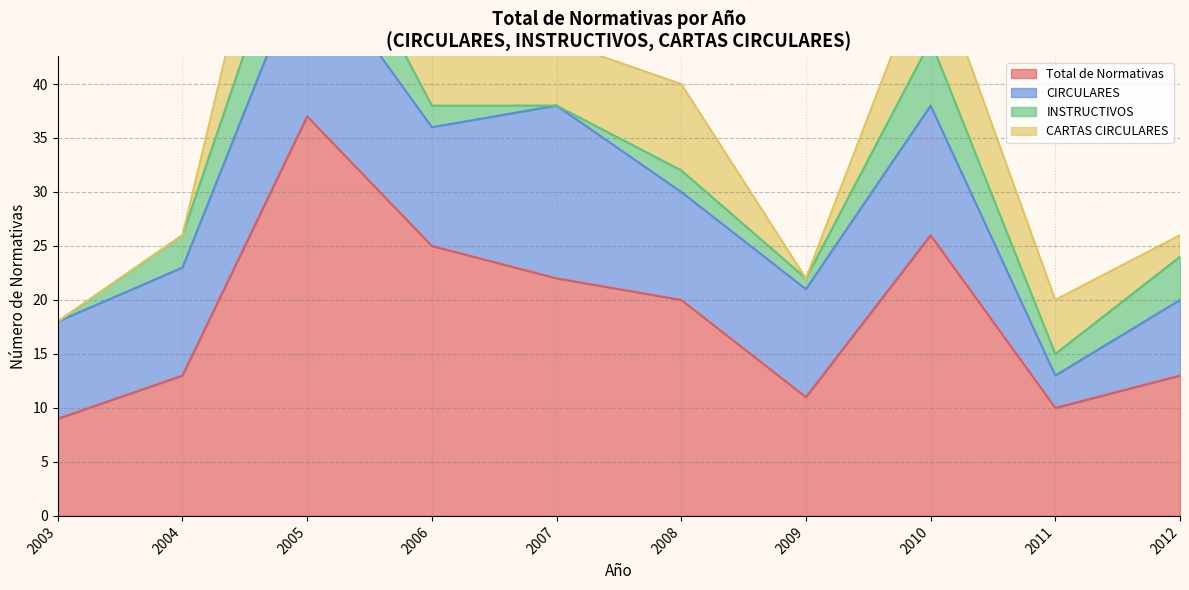

The Total de Normativas series shows 13 at 2012. True or false?

True